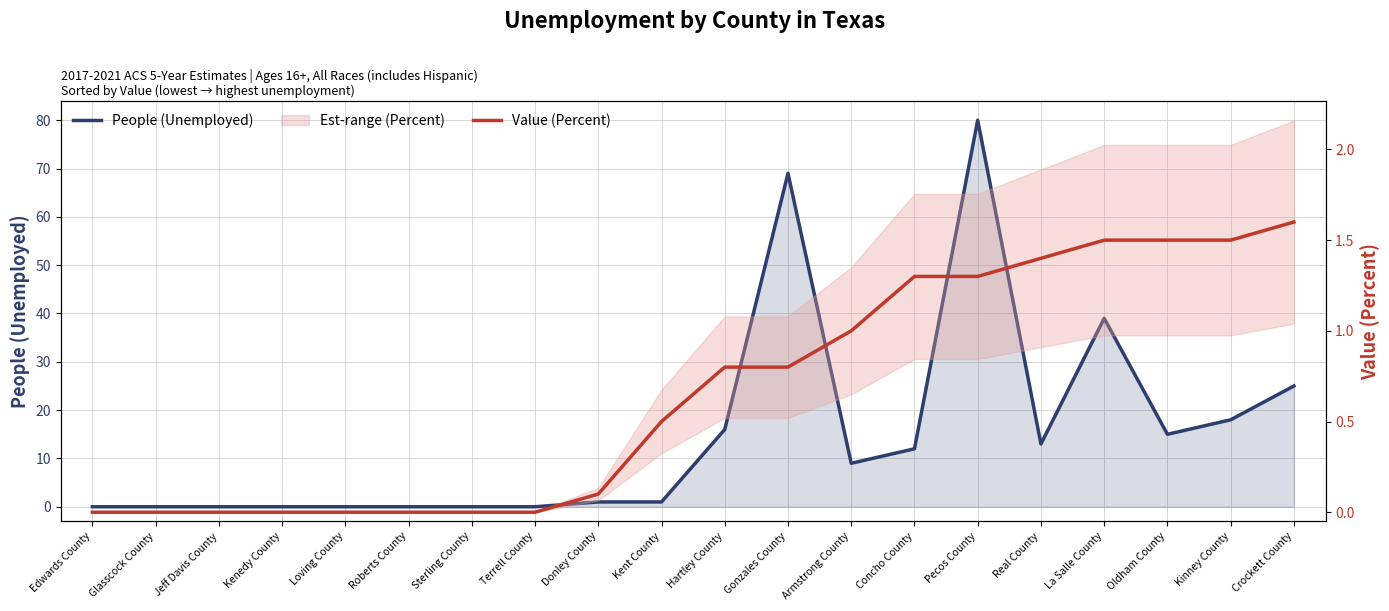

The People (Unemployed) series shows 0.0 at Jeff Davis County. True or false?

True